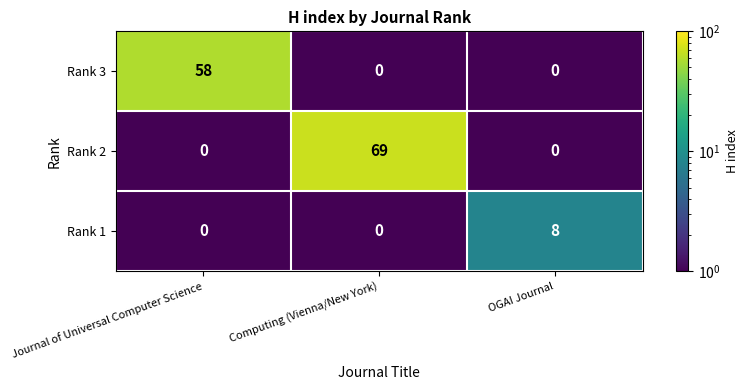

What is the sum of the Rank 3 values at Journal of Universal Computer Science and OGAI Journal?

58